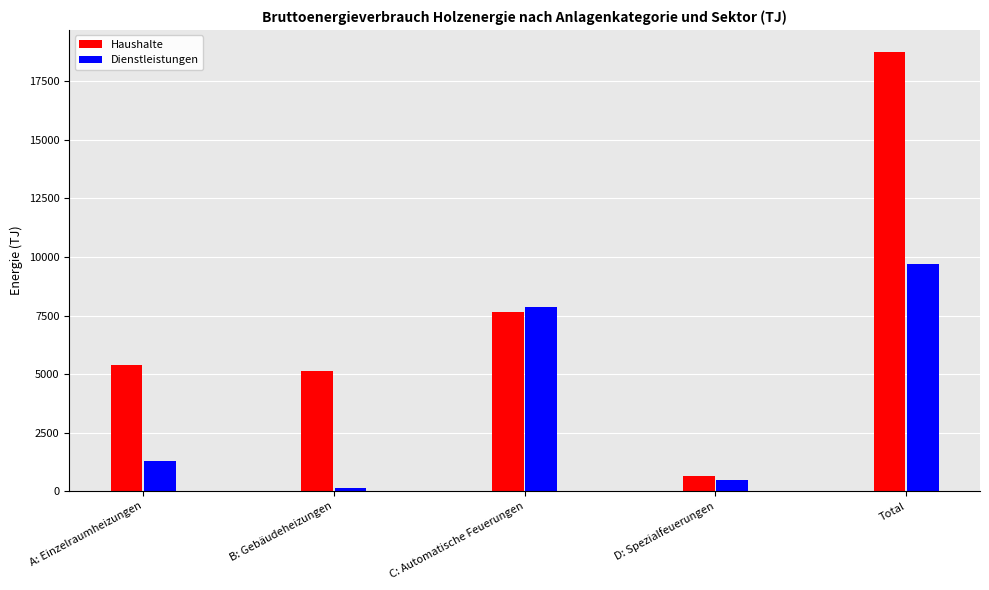

What are all the series names shown in the legend?

Haushalte, Dienstleistungen